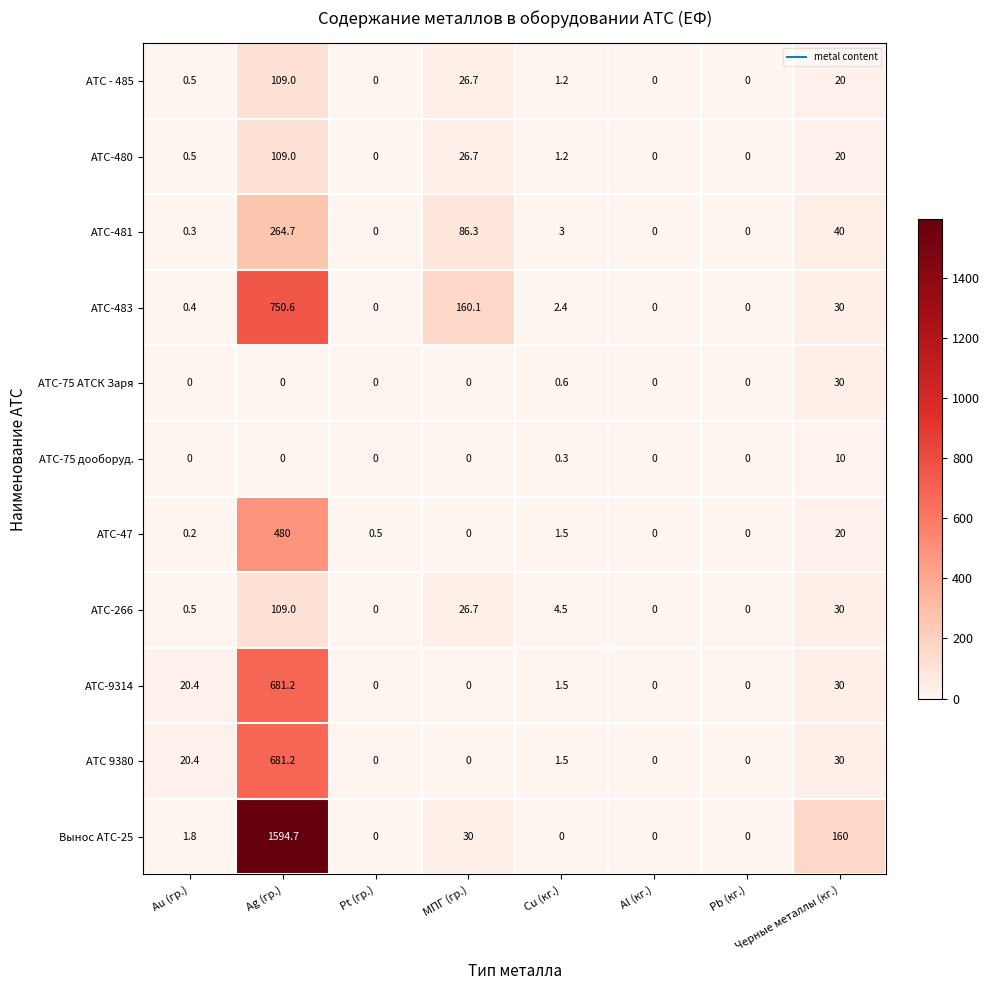

What is the total value across all series at МПГ (гр.)?

356.5